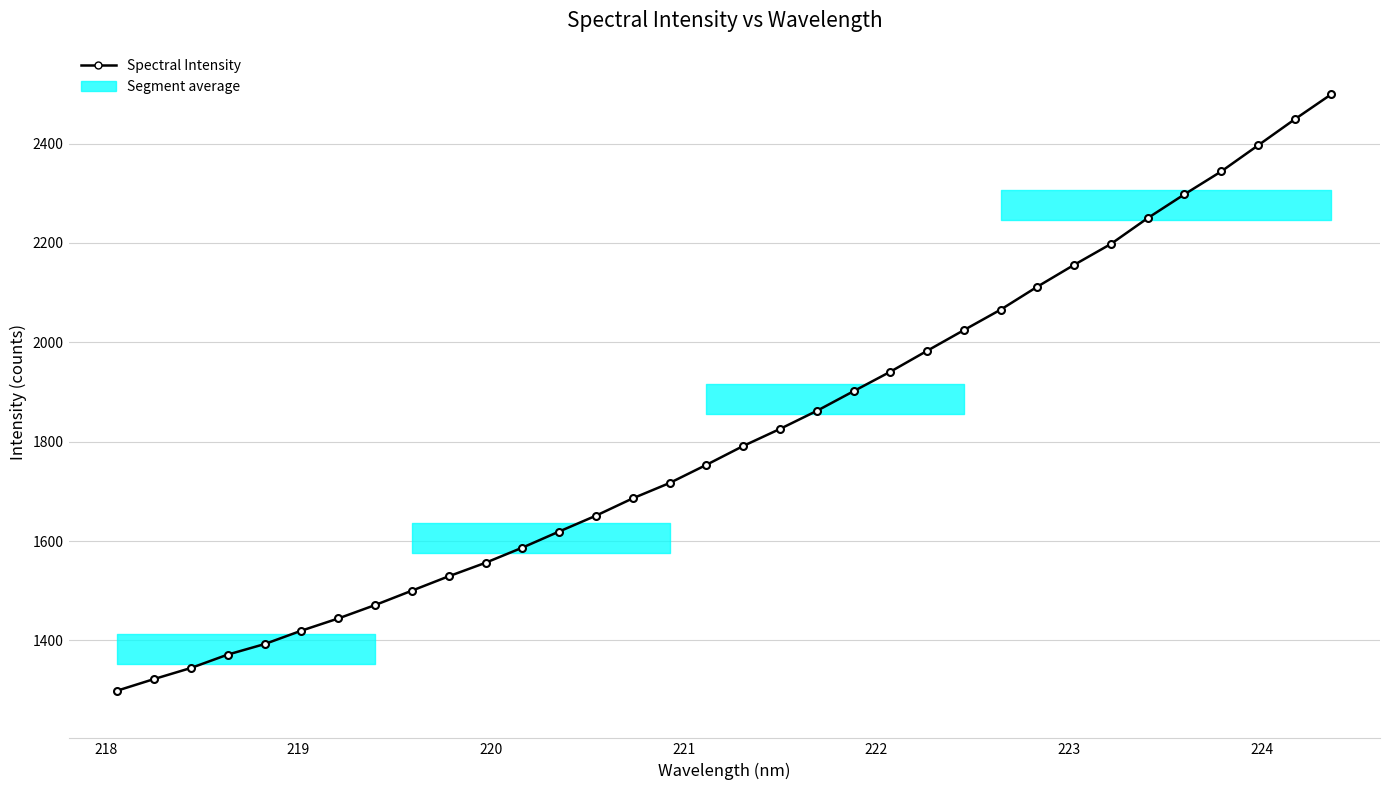

What is the sum of all values?

61760.8